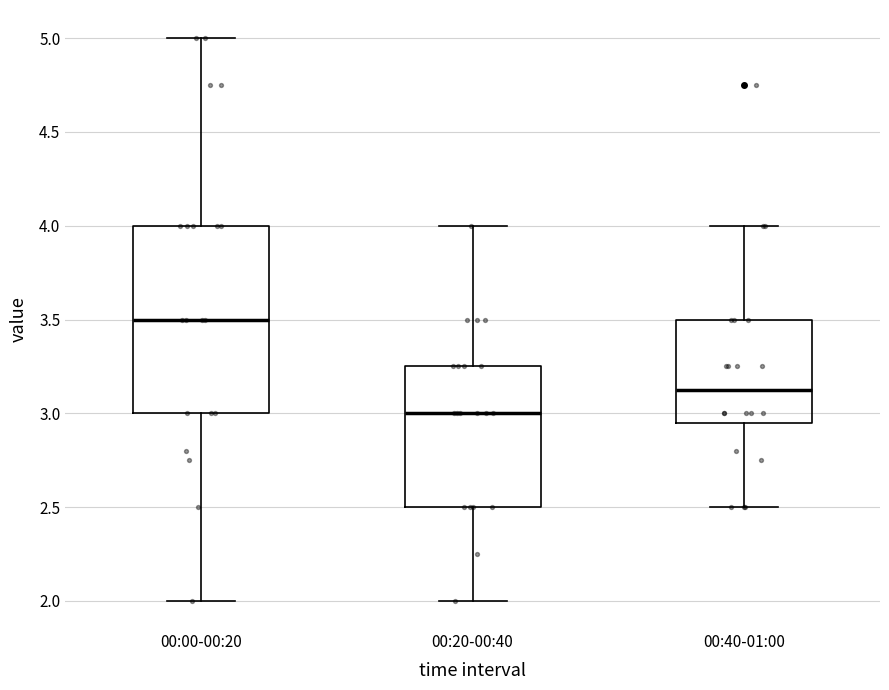

Reading left to right, read every box against the y-axis: the position of its median line, the range the box covers, and the ends of its whiskers. The values are not printed on the chart, so give them approximately, as read against the axis.

00:00-00:20: median 3.50, box 3.00 to 4.00, whiskers 2.00 to 5.00
00:20-00:40: median 3.00, box 2.50 to 3.25, whiskers 2.00 to 4.00
00:40-01:00: median 3.15, box 2.95 to 3.50, whiskers 2.50 to 4.00